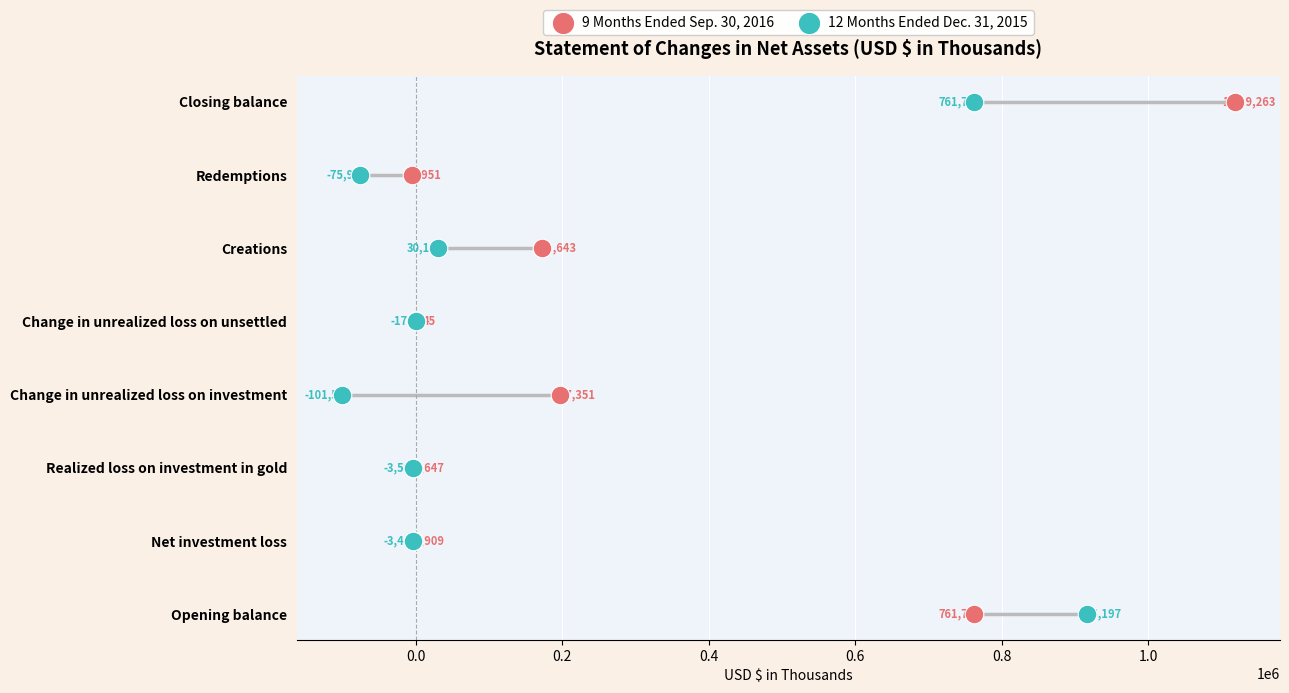

Which series contains the highest Y value?

9 Months Ended Sep. 30, 2016